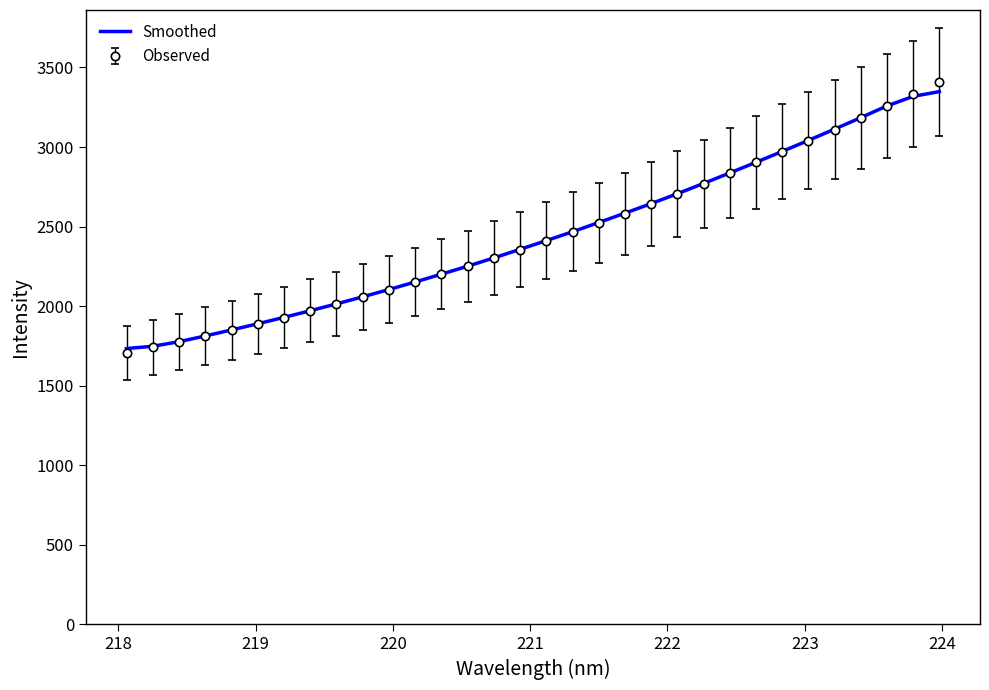

What is the minimum value for Observed?

1705.8